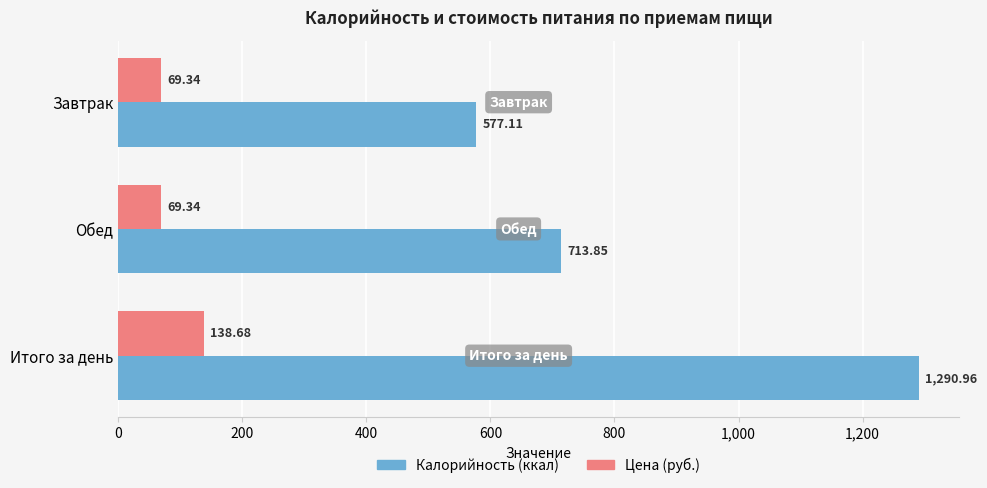

What is the sum of the Калорийность (ккал) values at Завтрак and Итого за день?

1868.1